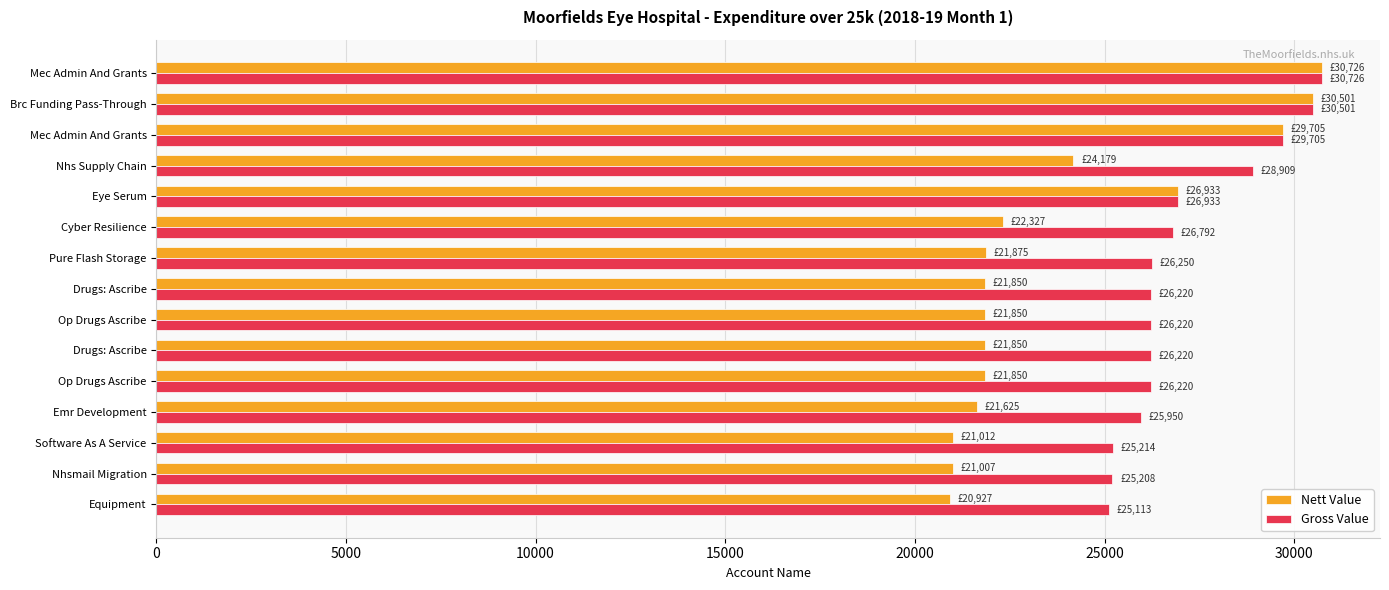

What are all the series names shown in the legend?

Nett Value, Gross Value